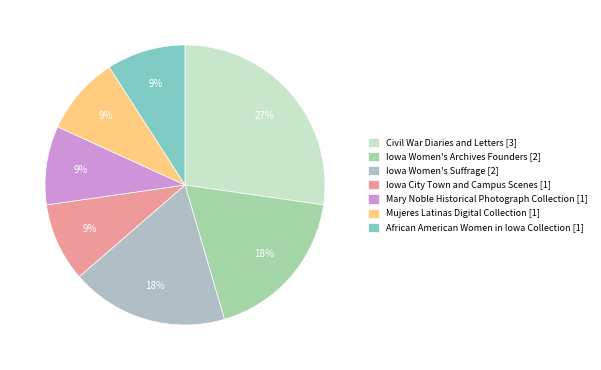

Is it true that Civil War Diaries and Letters is 17% of the pie?

False